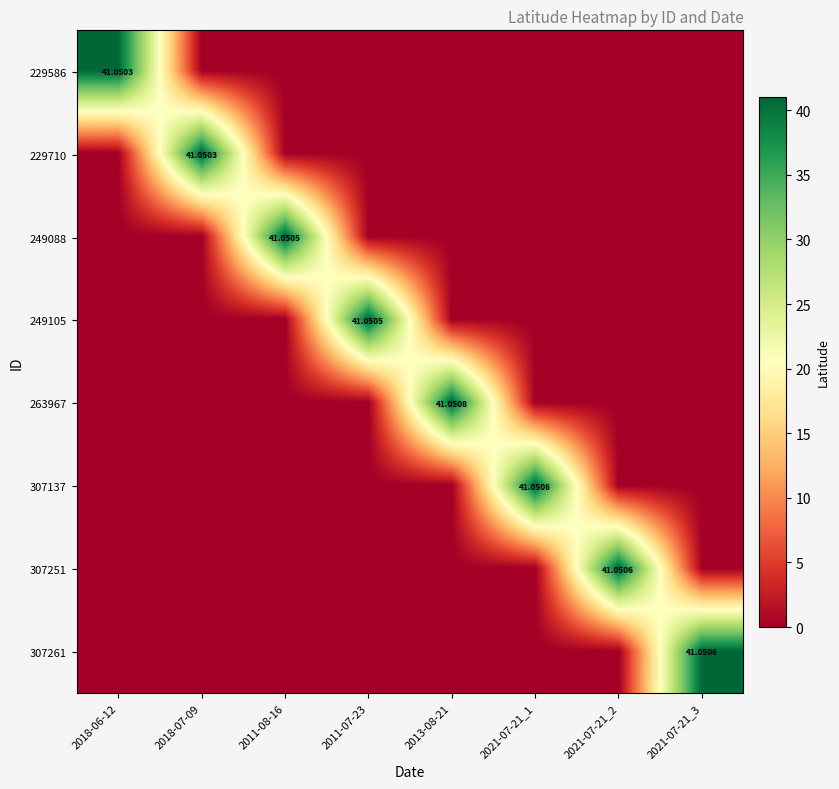

True or false: 249088 has a value of 0.0 at 2013-08-21.

True